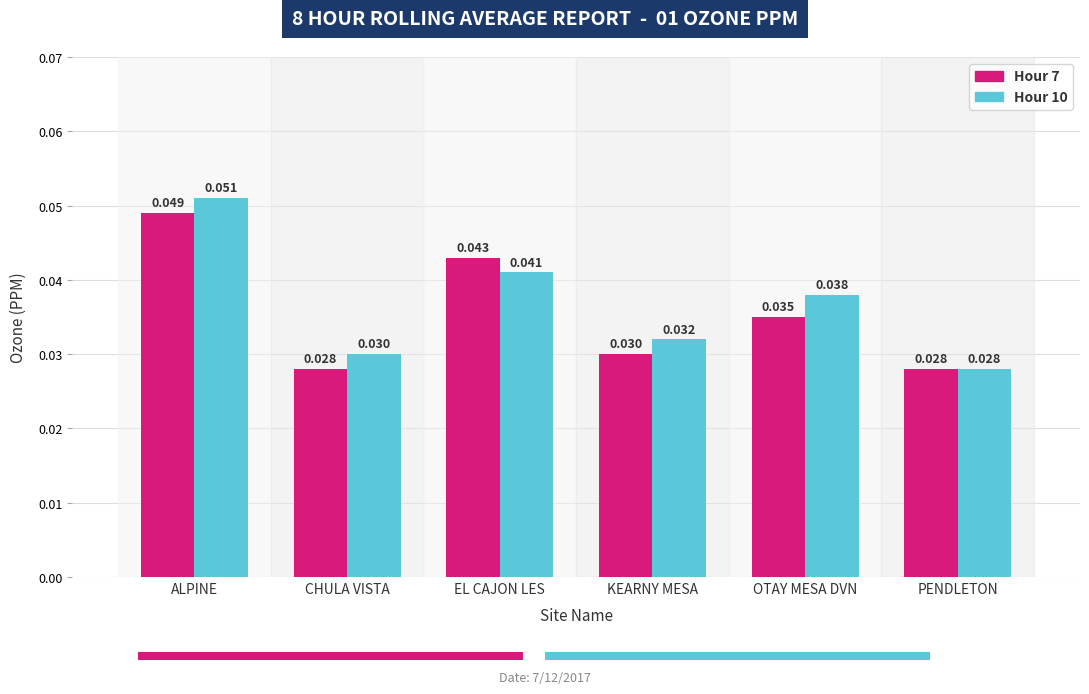

At which label does Hour 10 reach its peak?

ALPINE